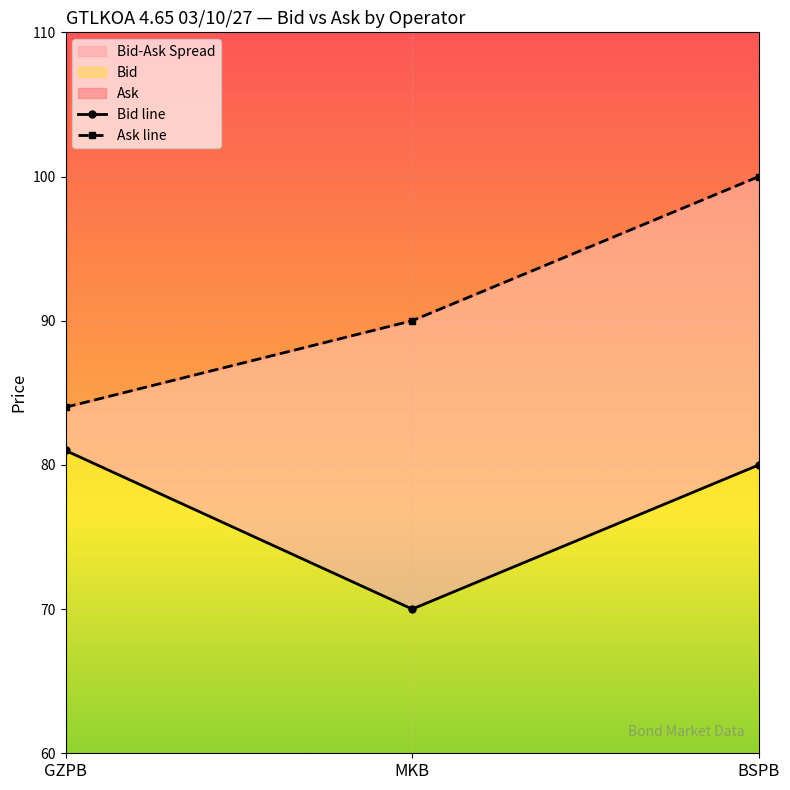

Rank the series at BSPB from lowest to highest value.

Bid line, Ask line